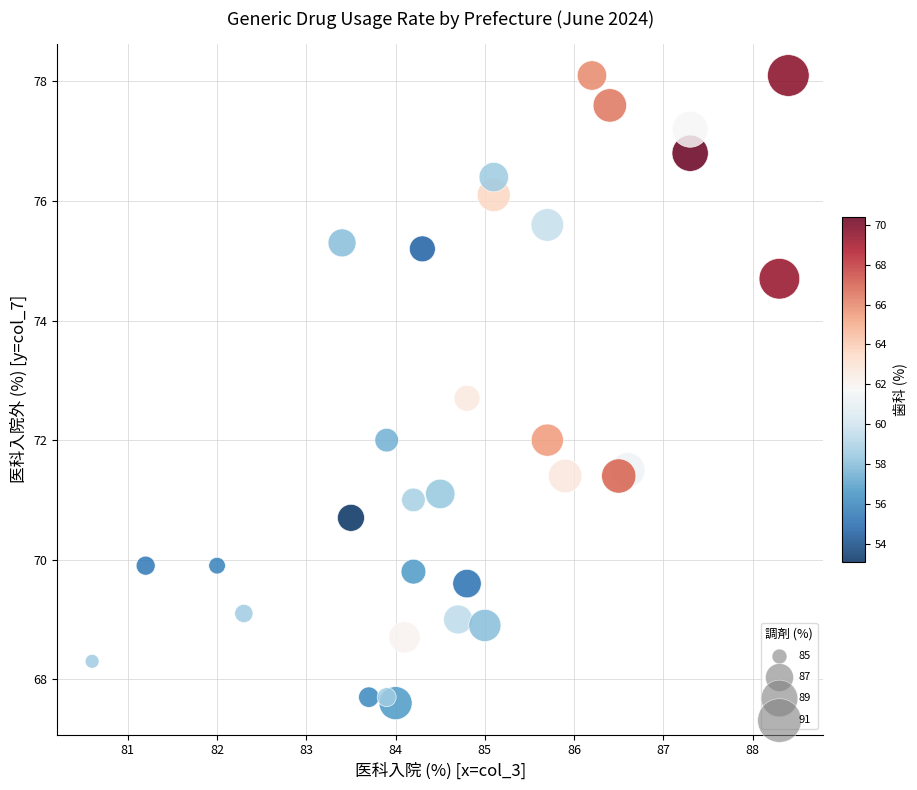

What is the range of X values (max minus min)?

7.8